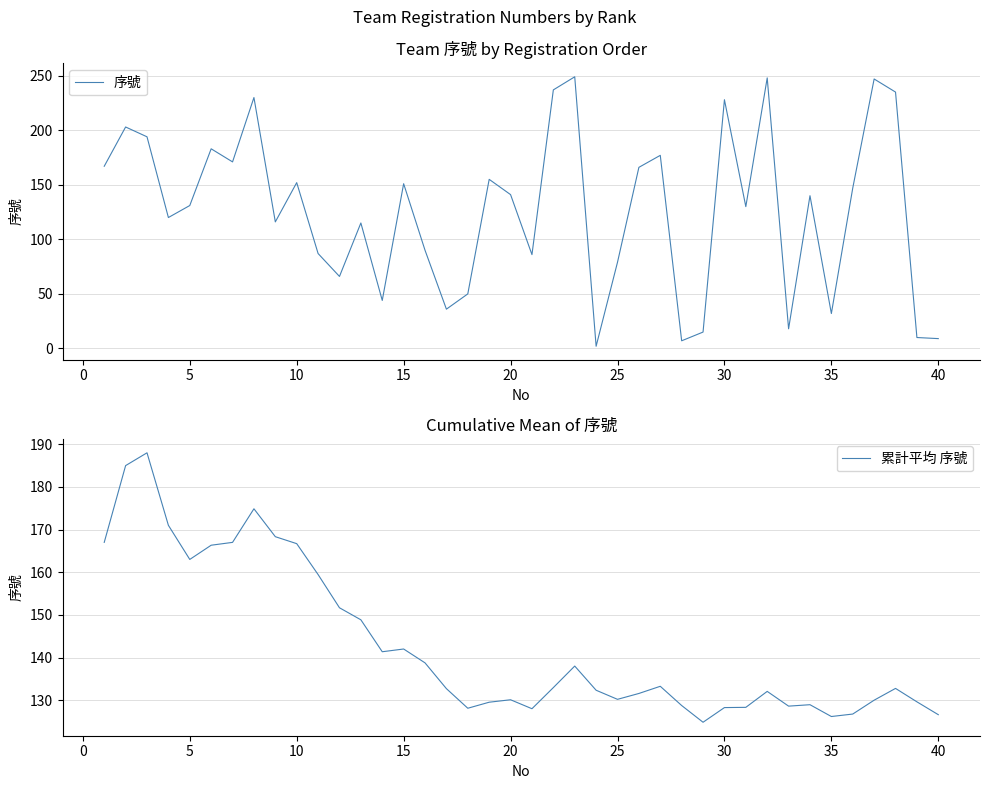

Is it true that 累計平均 序號 equals 163.0 at 5?

True